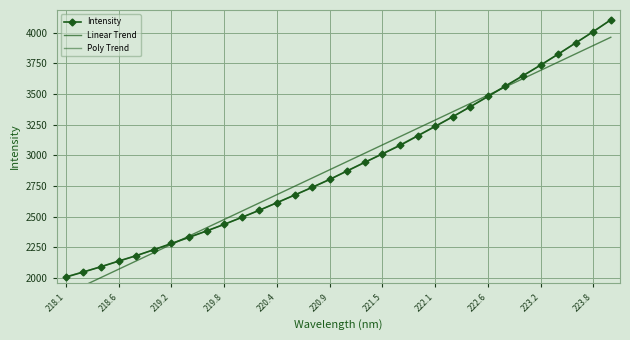

Read the Linear Trend value at 221.5.

3084.4